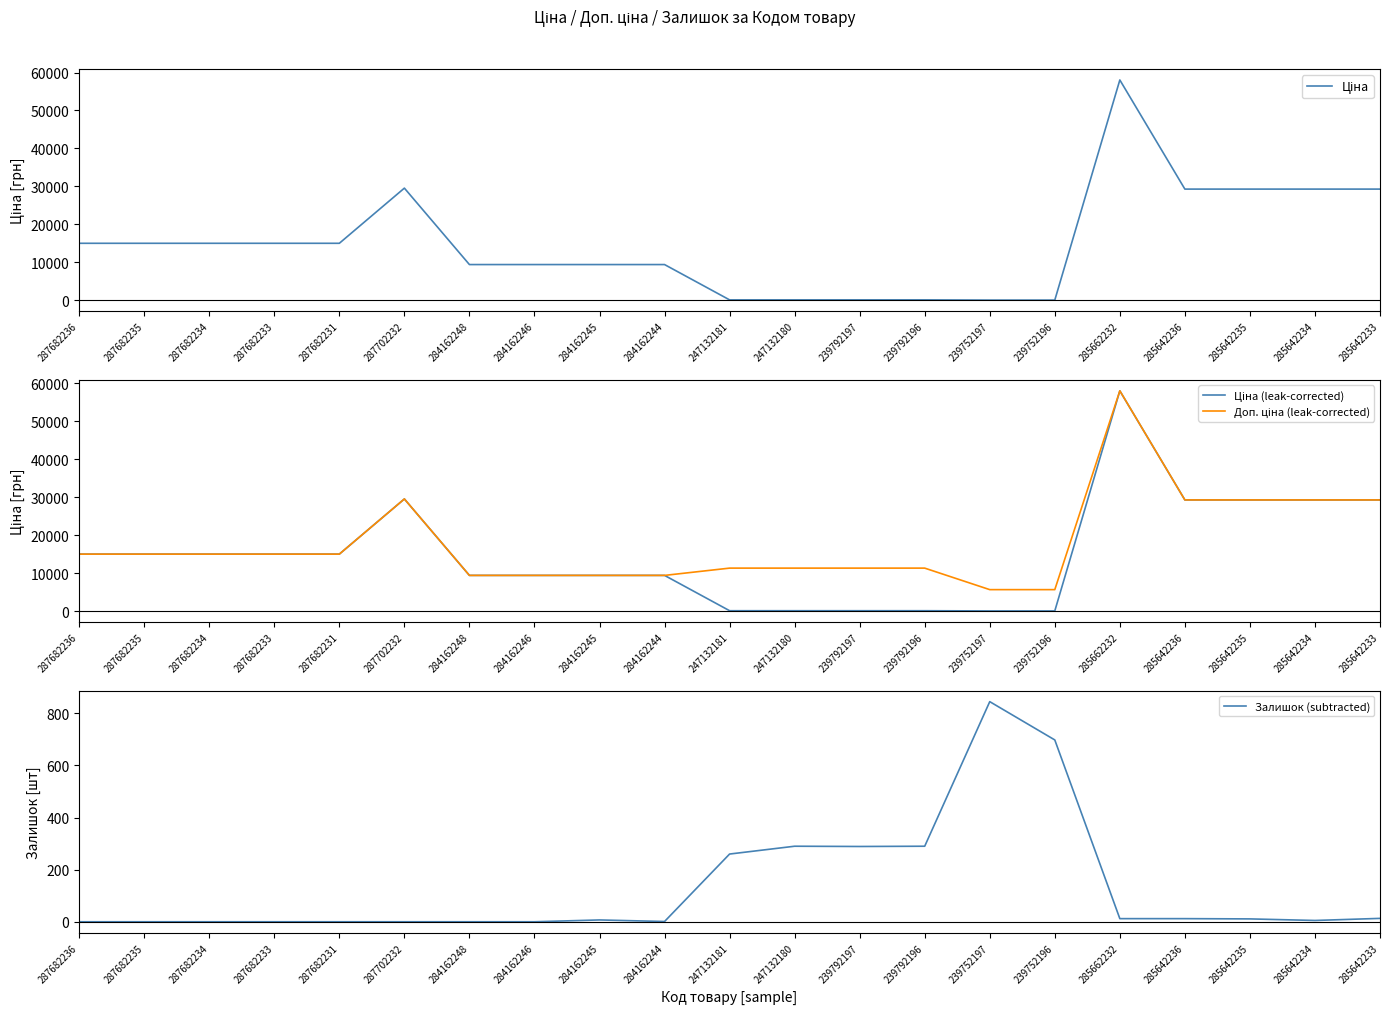

Which series changed the most between 287682233 and 285642236?

Ціна